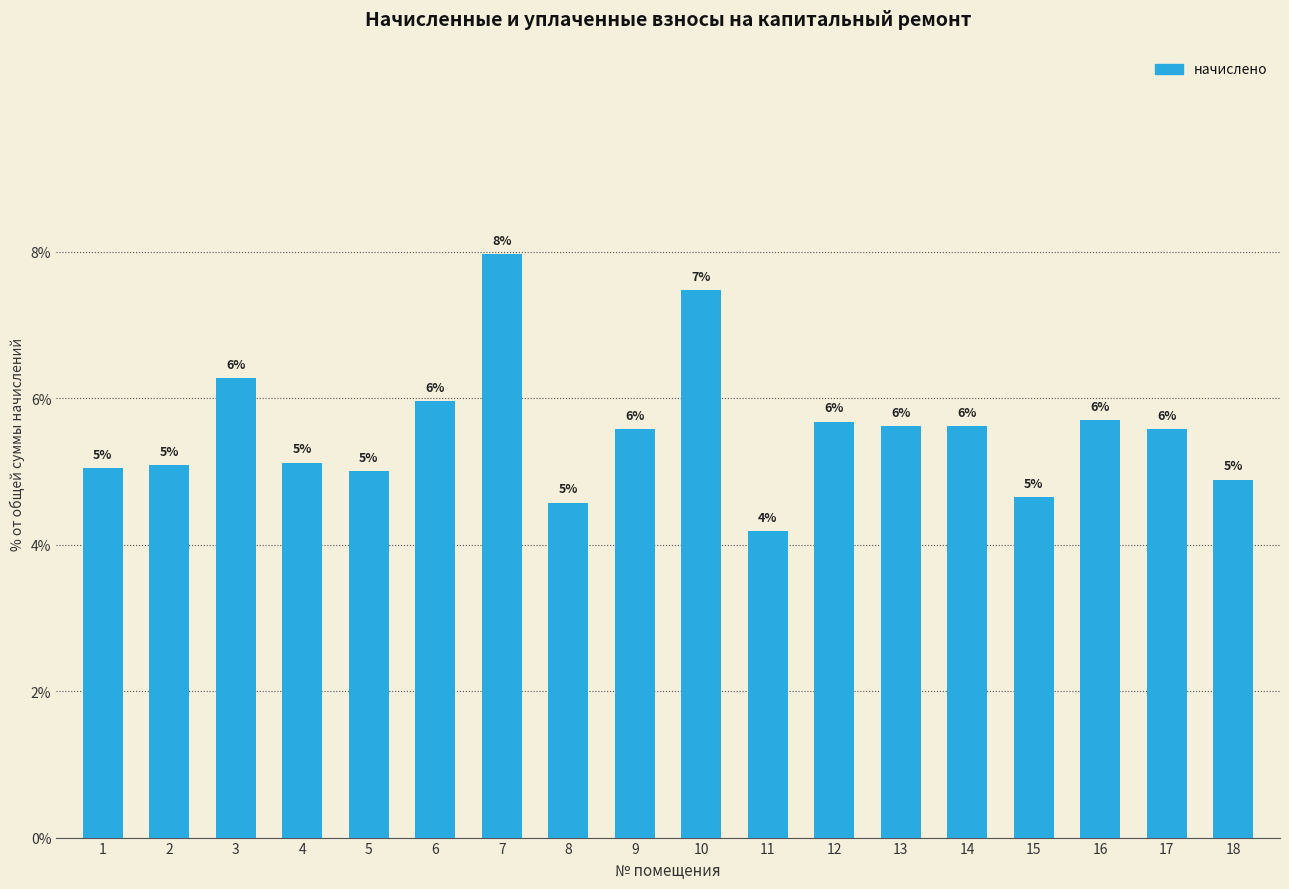

What is the difference between the maximum and minimum values?

3.8